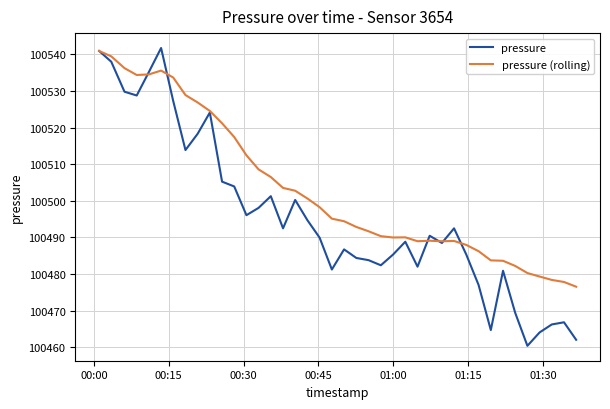

What is the greatest value displayed?

100541.8